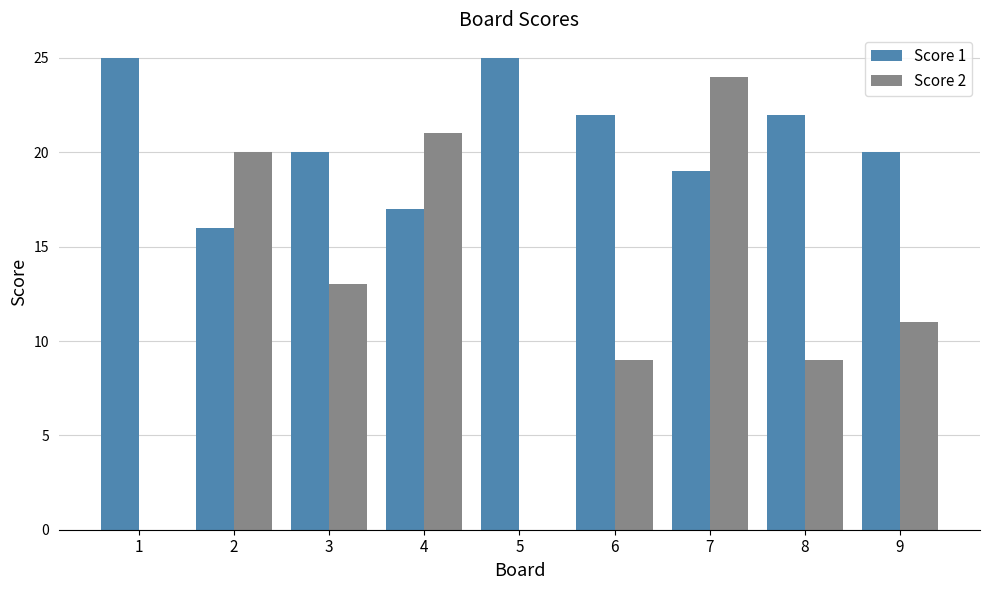

What is the greatest value displayed?

25